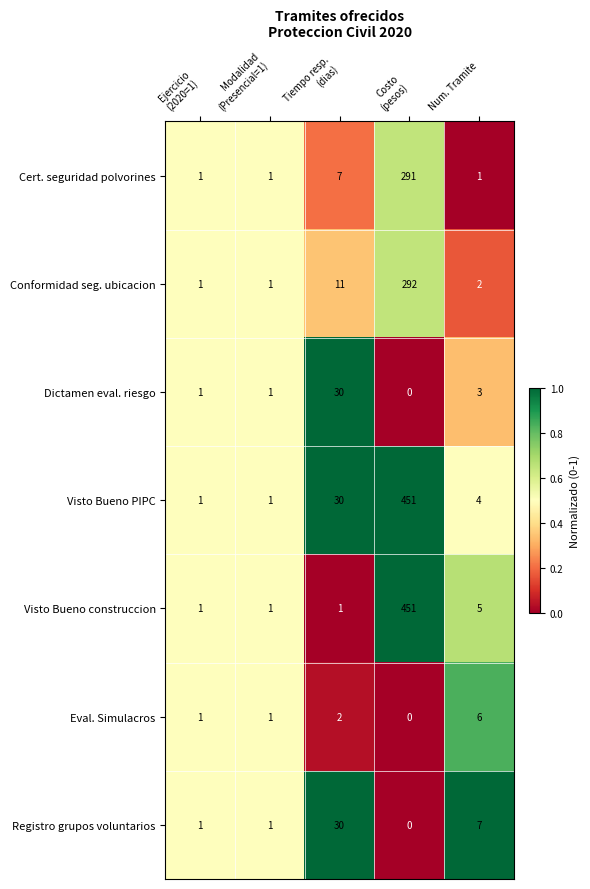

Which series has the largest total across all categories?

Visto Bueno PIPC